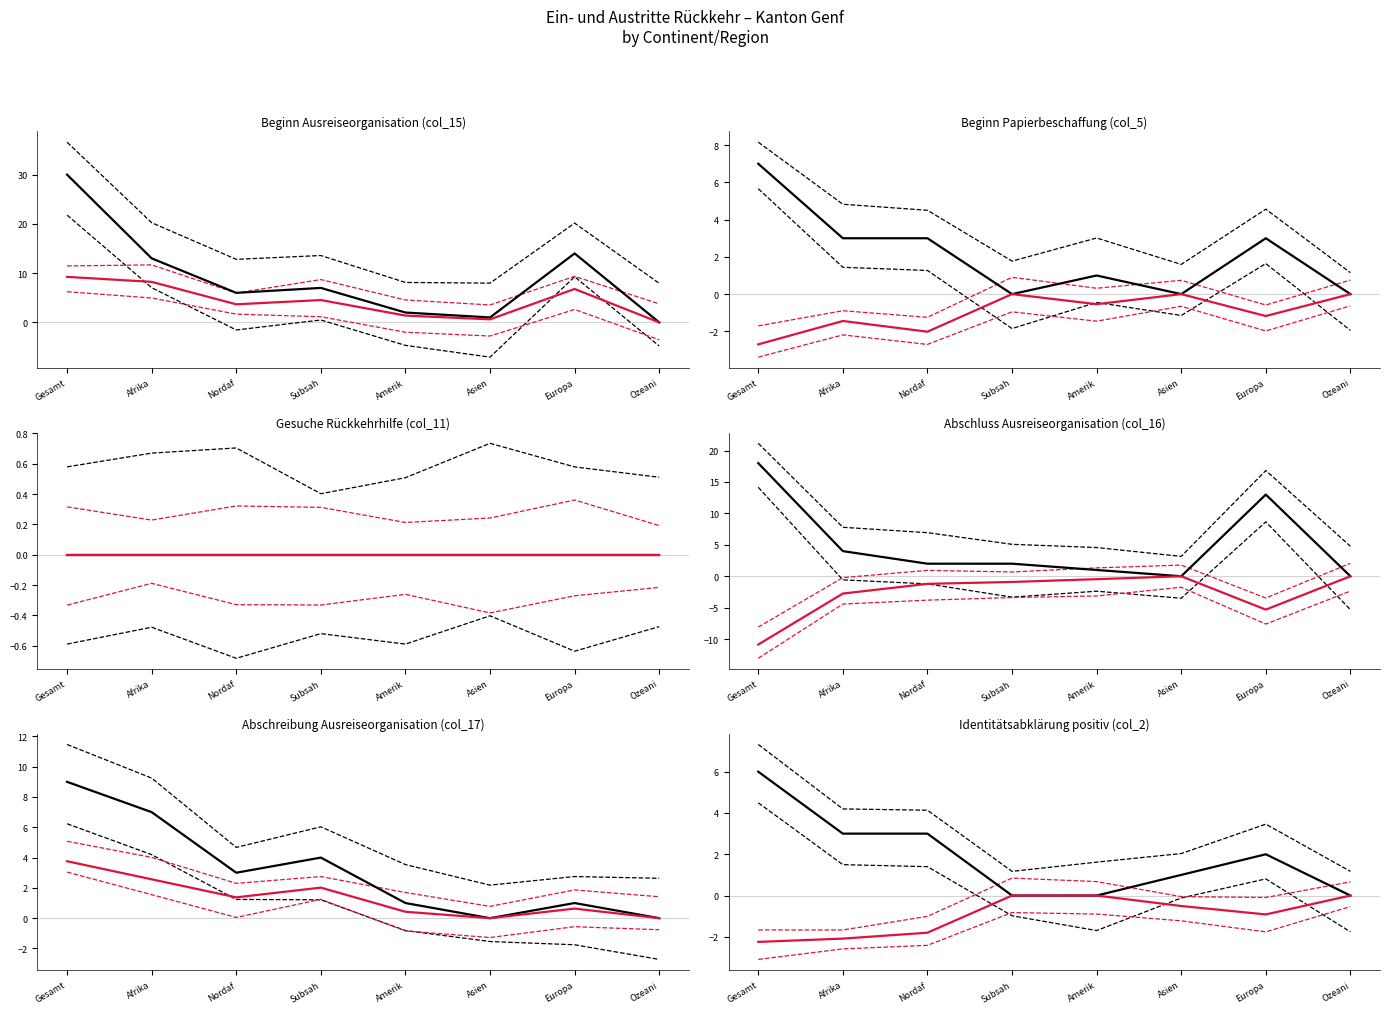

True or false: Beginn Ausreiseorganisation (col_15) has a value of 30 at Gesamttotal.

True